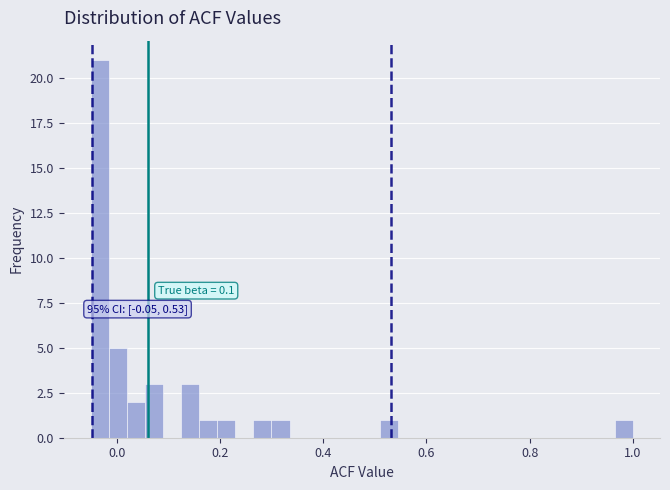

Read against the x-axis, roughly where is the centre of the tallest bar?

-0.04